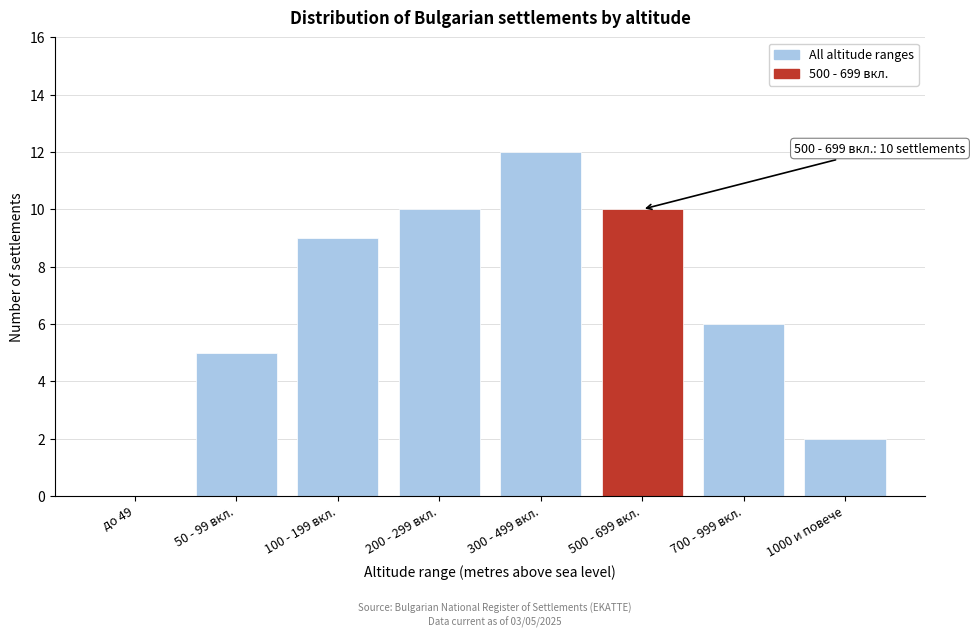

Reading right to left, what are all the values shown in this chart?

1000 и повече=2	700 - 999 вкл.=6	500 - 699 вкл.=10	300 - 499 вкл.=12	200 - 299 вкл.=10	100 - 199 вкл.=9	50 - 99 вкл.=5	до 49=0